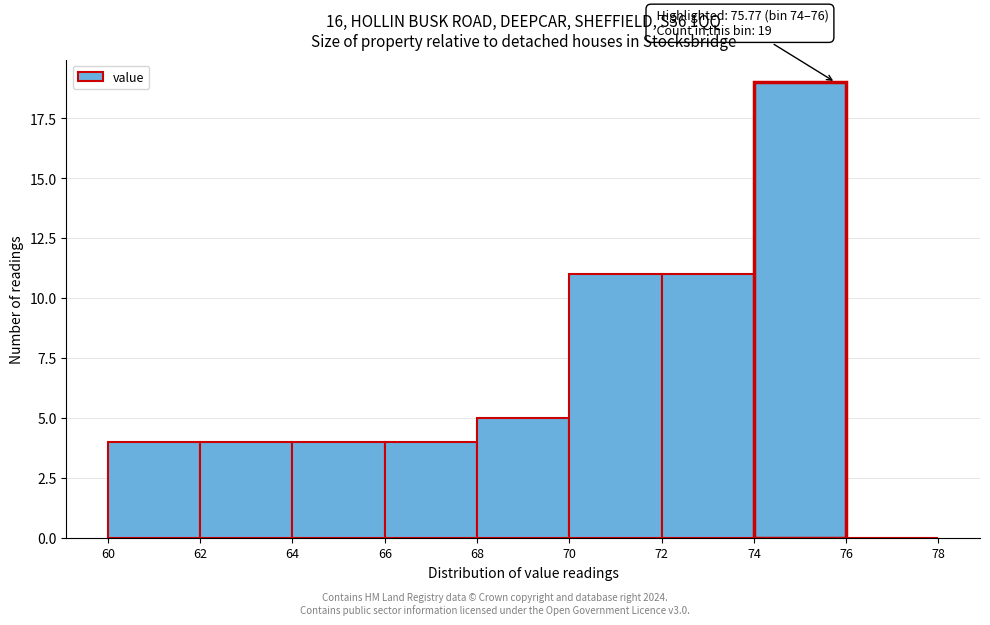

Which range on the x-axis has the tallest bar?

74 to 76